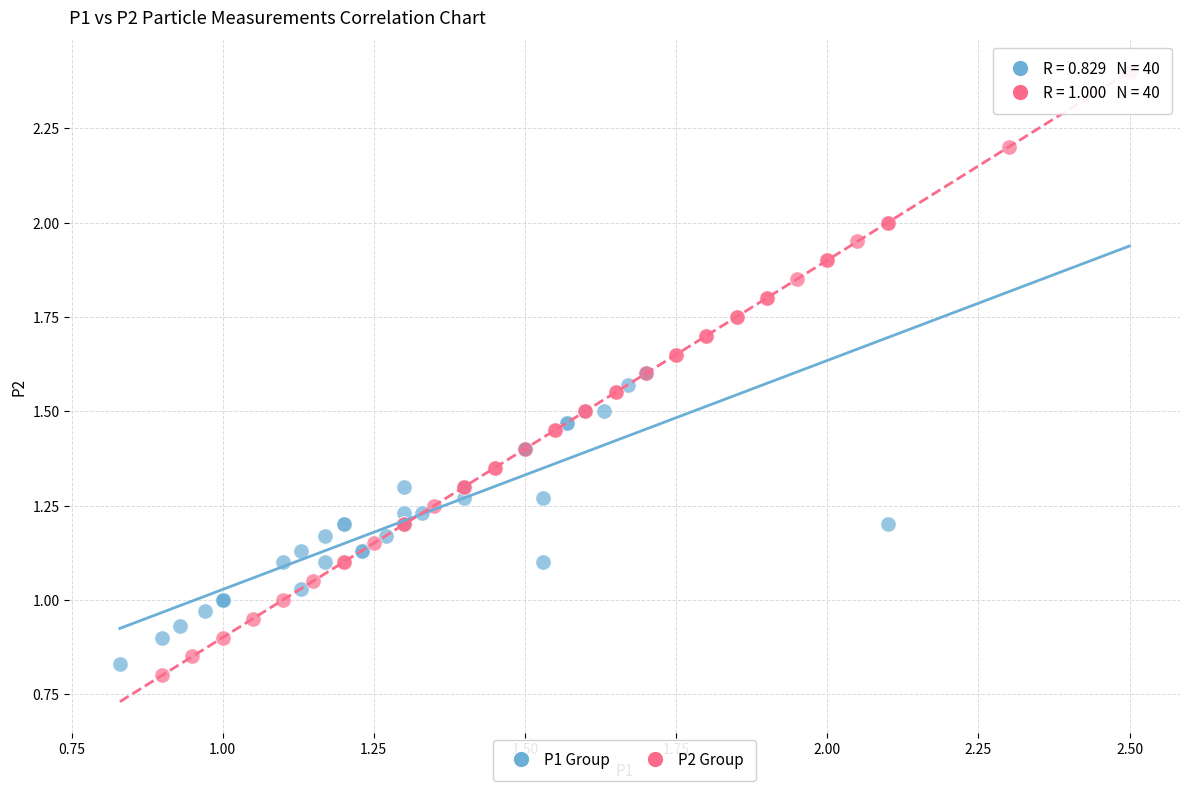

Which series reaches the maximum Y coordinate?

P2 Group